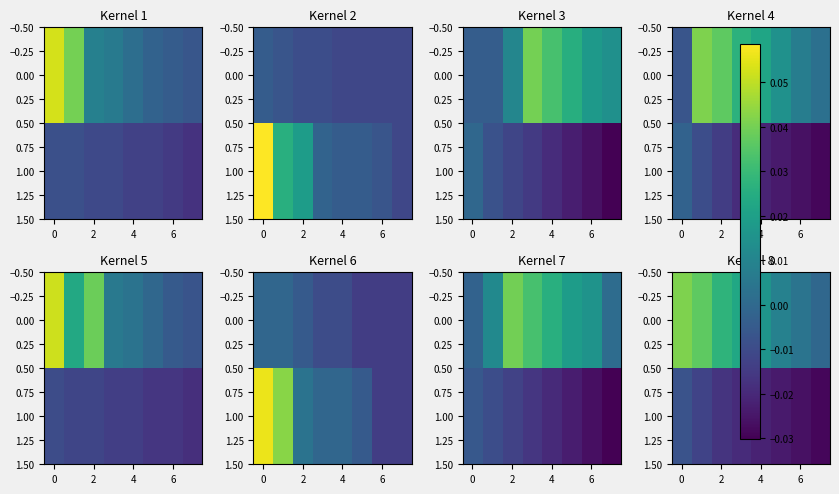

At how many categories does at least one series exceed 0?

7